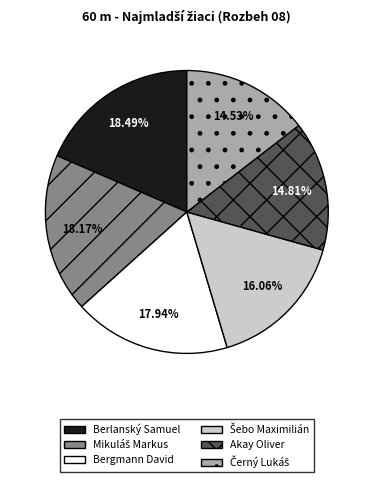

What is the ratio of the value at Bergmann David to the value at Akay Oliver?

1.2